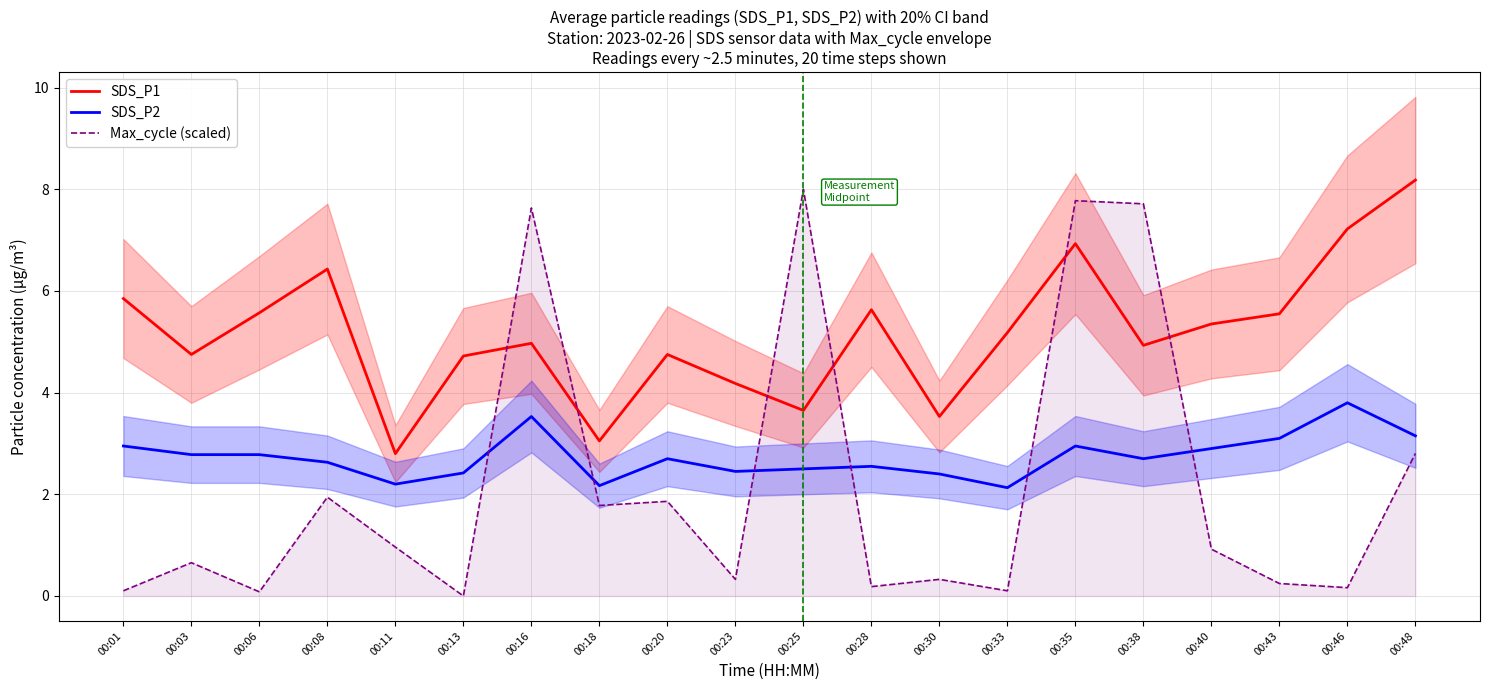

What are all the series names shown in the legend?

SDS_P1, SDS_P2, Max_cycle (scaled)